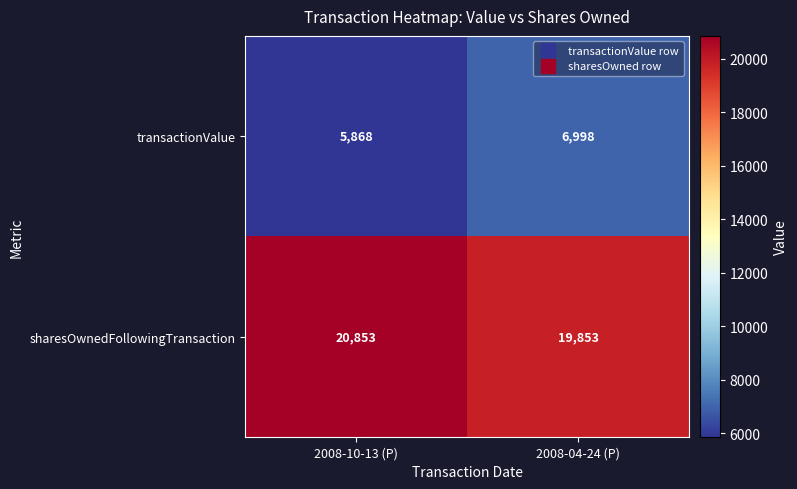

At which category is the sum across all series the highest?

2008-04-24 (P)